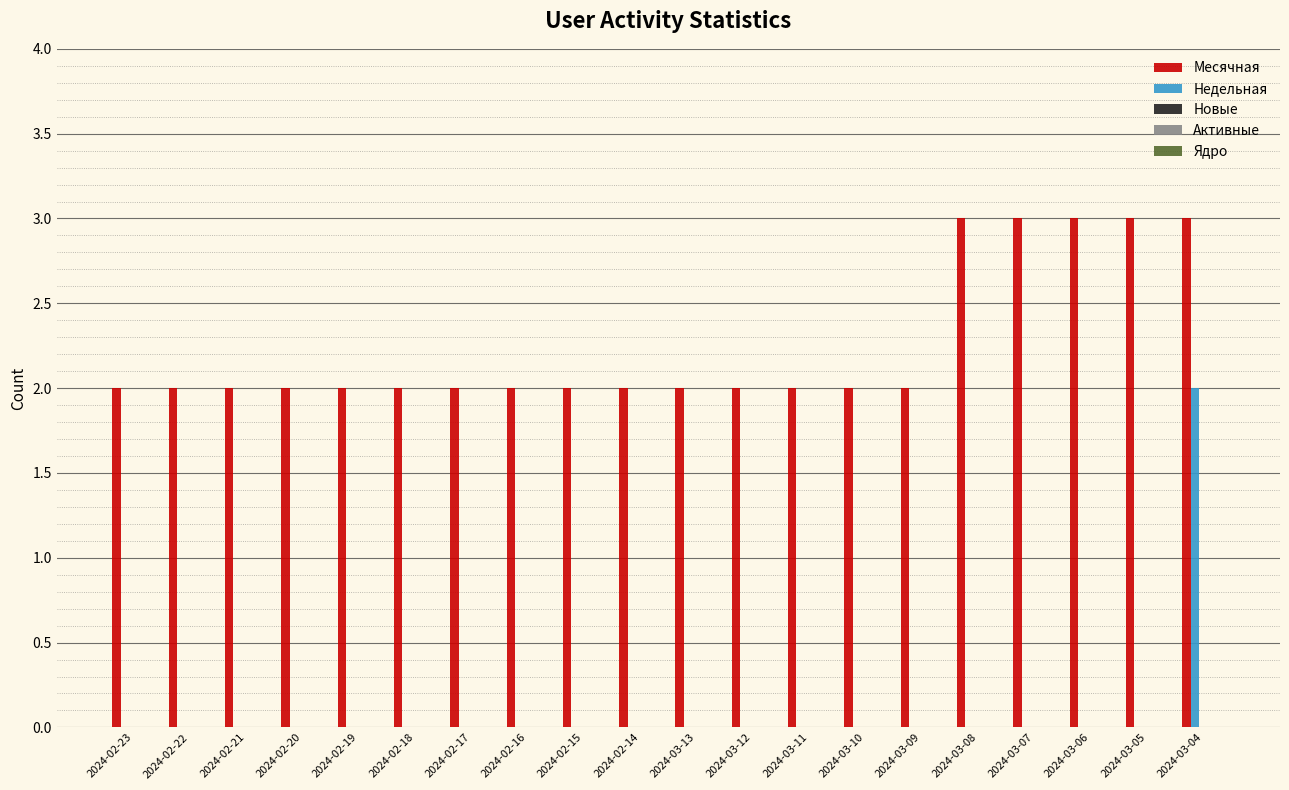

Between 2024-02-19 and 2024-03-08, which series saw the biggest shift?

Месячная